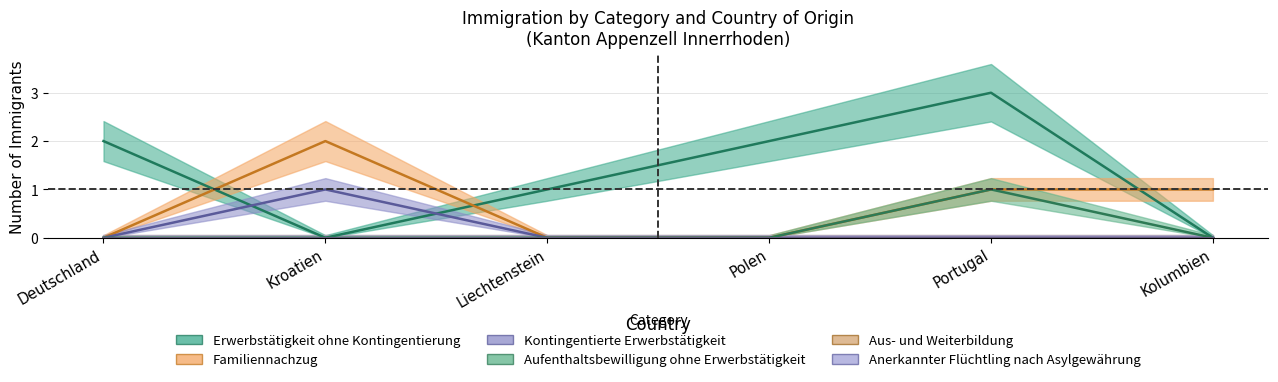

What is the label of the 1st point from the right?

Kolumbien